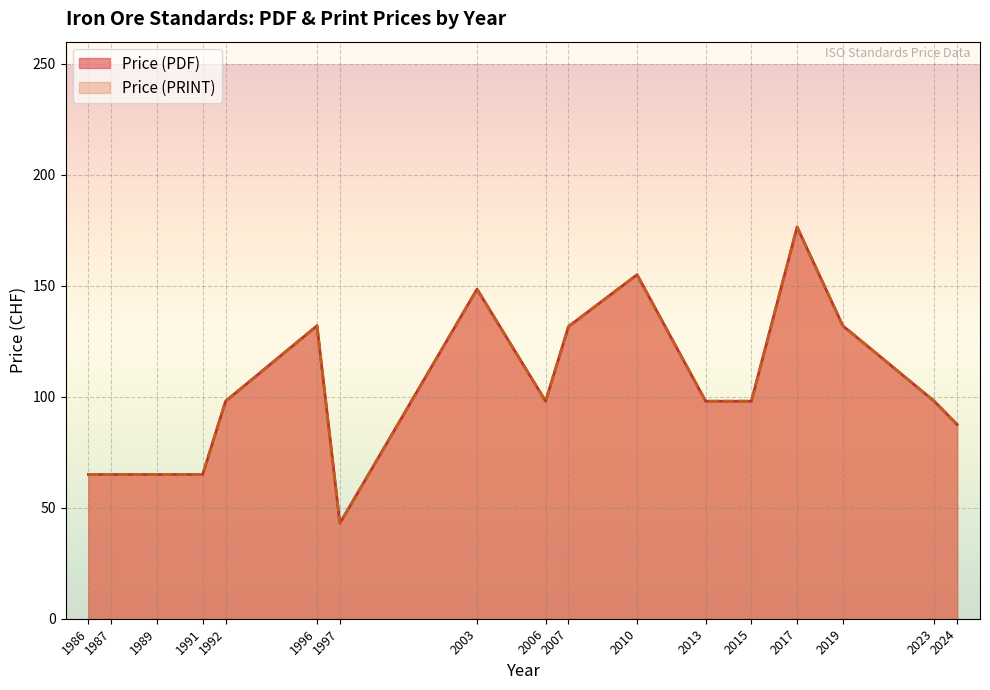

Does the chart display data point markers on the line(s)?

No